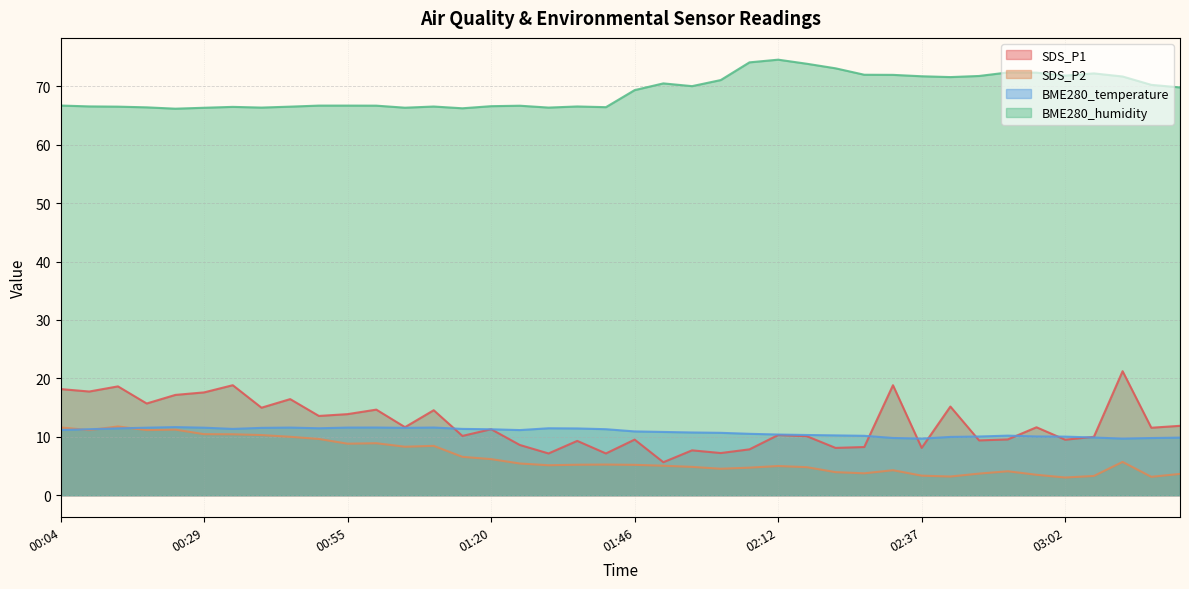

What is the value of the BME280_humidity point at the 24th from the left?

71.1